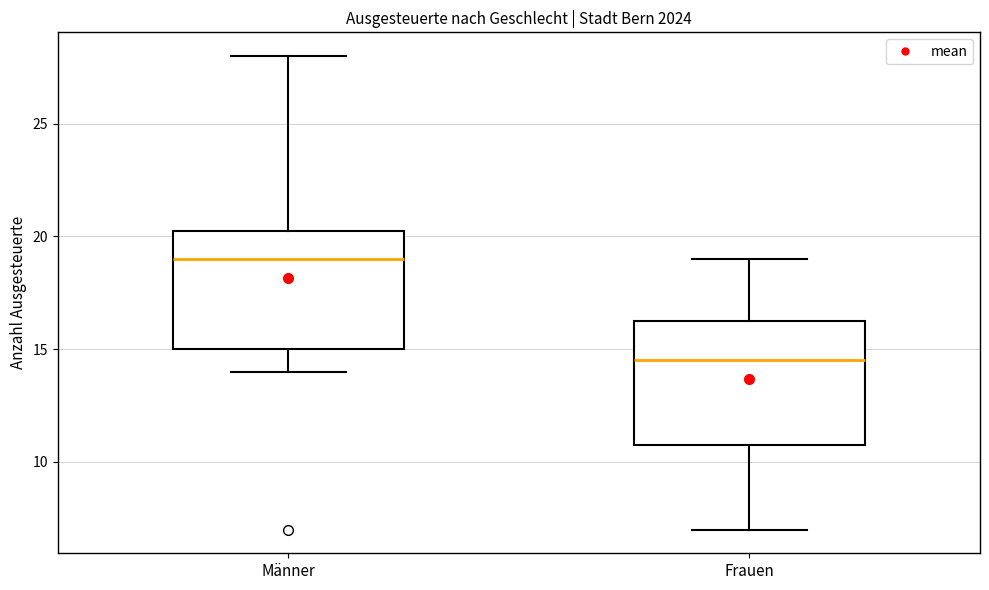

Reading left to right, transcribe this box plot: for each box, give where its median line is, the range the box spans, and where its two whiskers end, as read against the y-axis. The values are not printed on the chart, so give them approximately, as read against the axis.

Männer: median 19.0, box 15.0 to 20.5, whiskers 14.0 to 28.0
Frauen: median 14.5, box 11.0 to 16.5, whiskers 7.0 to 19.0